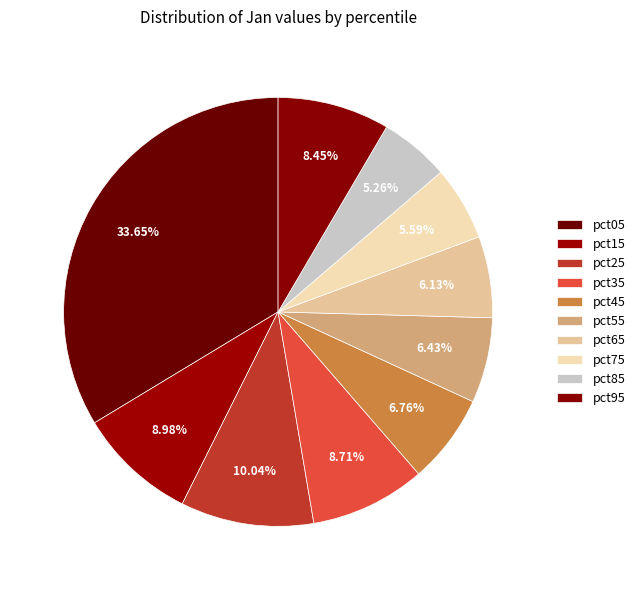

Is there any slice that represents more than half of the pie?

No